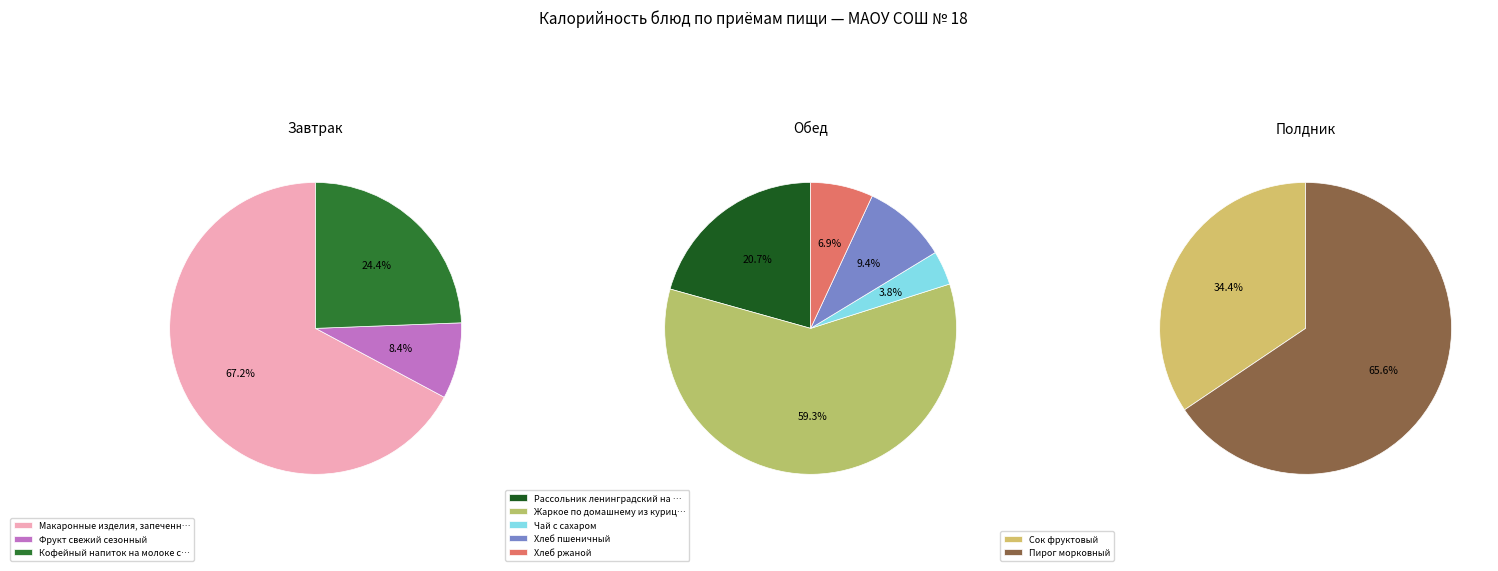

Is Чай с сахаром the majority of the pie?

No